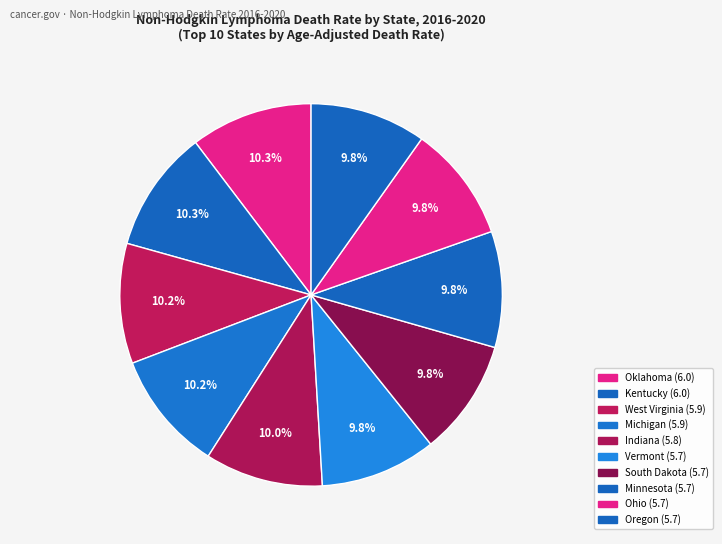

To the nearest percent, what is the combined percentage of Michigan and Indiana?

20%